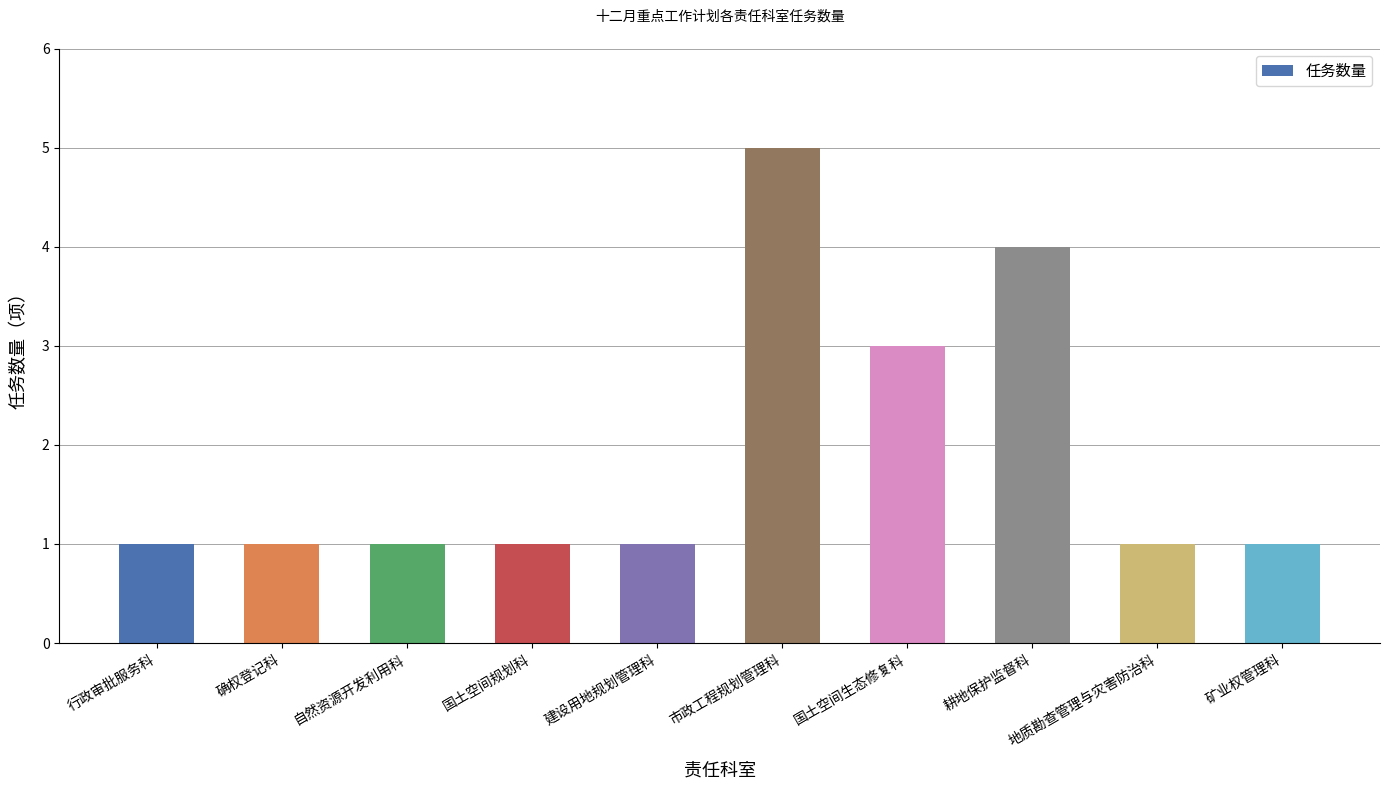

Between 国土空间规划科 and 市政工程规划管理科, which is larger?

市政工程规划管理科